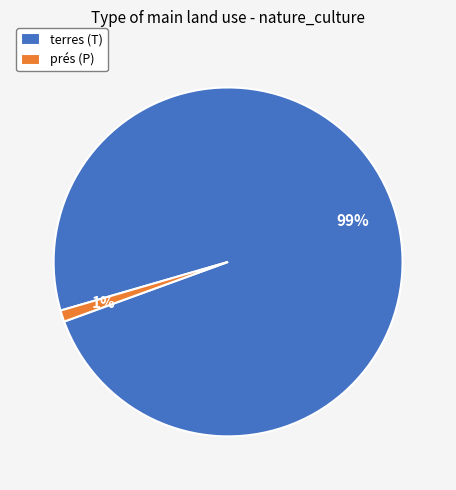

What is the majority slice?

terres